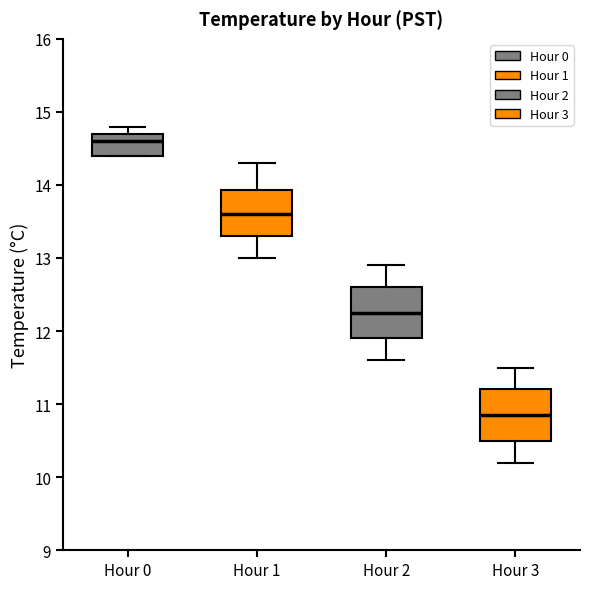

Reading left to right, transcribe this box plot: for each box, give where its median line is, the range the box spans, and where its two whiskers end, as read against the y-axis. The values are not printed on the chart, so give them approximately, as read against the axis.

Hour 0: median 14.6, box 14.4 to 14.7, whiskers 14.4 to 14.8
Hour 1: median 13.6, box 13.3 to 13.9, whiskers 13.0 to 14.3
Hour 2: median 12.3, box 11.9 to 12.6, whiskers 11.6 to 12.9
Hour 3: median 10.9, box 10.5 to 11.2, whiskers 10.2 to 11.5